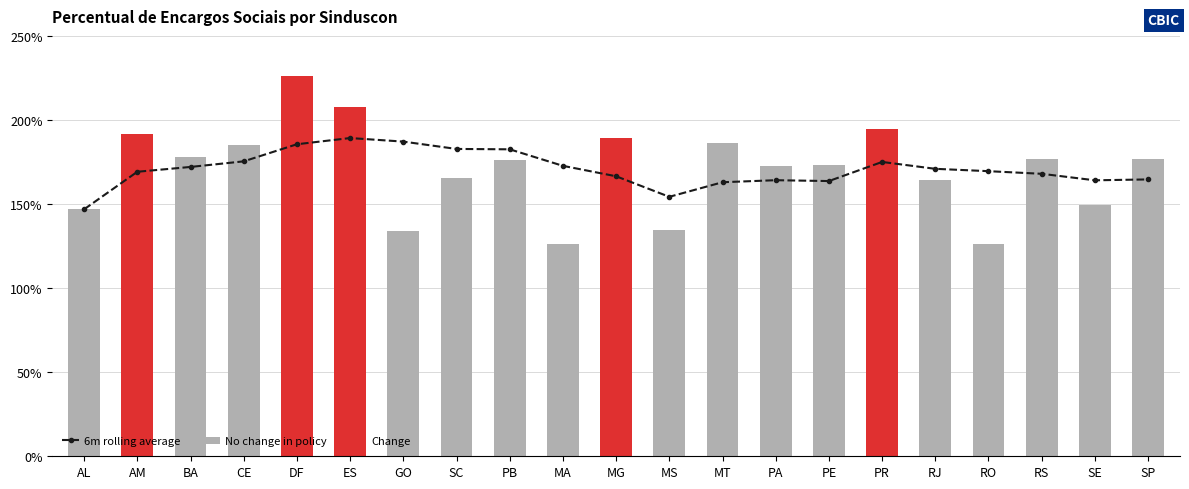

Reading right to left, list all the values displayed in this chart.

SP=176.6	SE=149.3	RS=176.8	RO=126.0	RJ=164.5	PR=194.6	PE=173.4	PA=172.6	MT=186.2	MS=134.4	MG=189.0	MA=126.4	PB=176.5	SC=165.3	GO=134.2	ES=207.7	DF=226.2	CE=185.4	BA=177.8	AM=191.5	AL=146.9